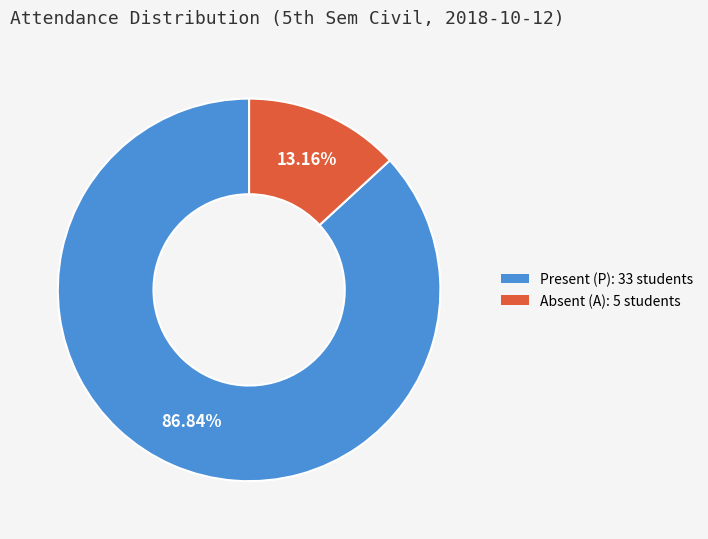

What percentage is the Absent (A) slice, to the nearest percent?

13%